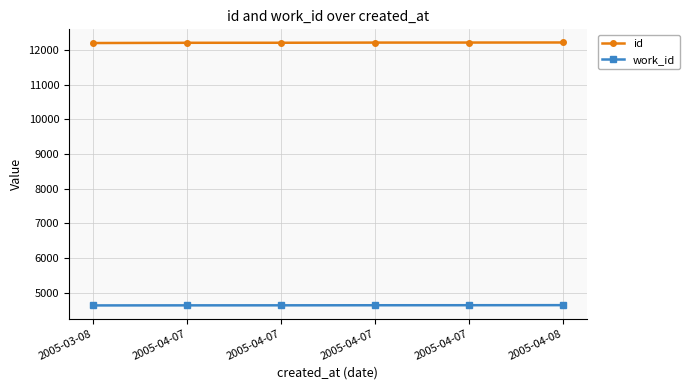

What are all the series names shown in the legend?

id, work_id